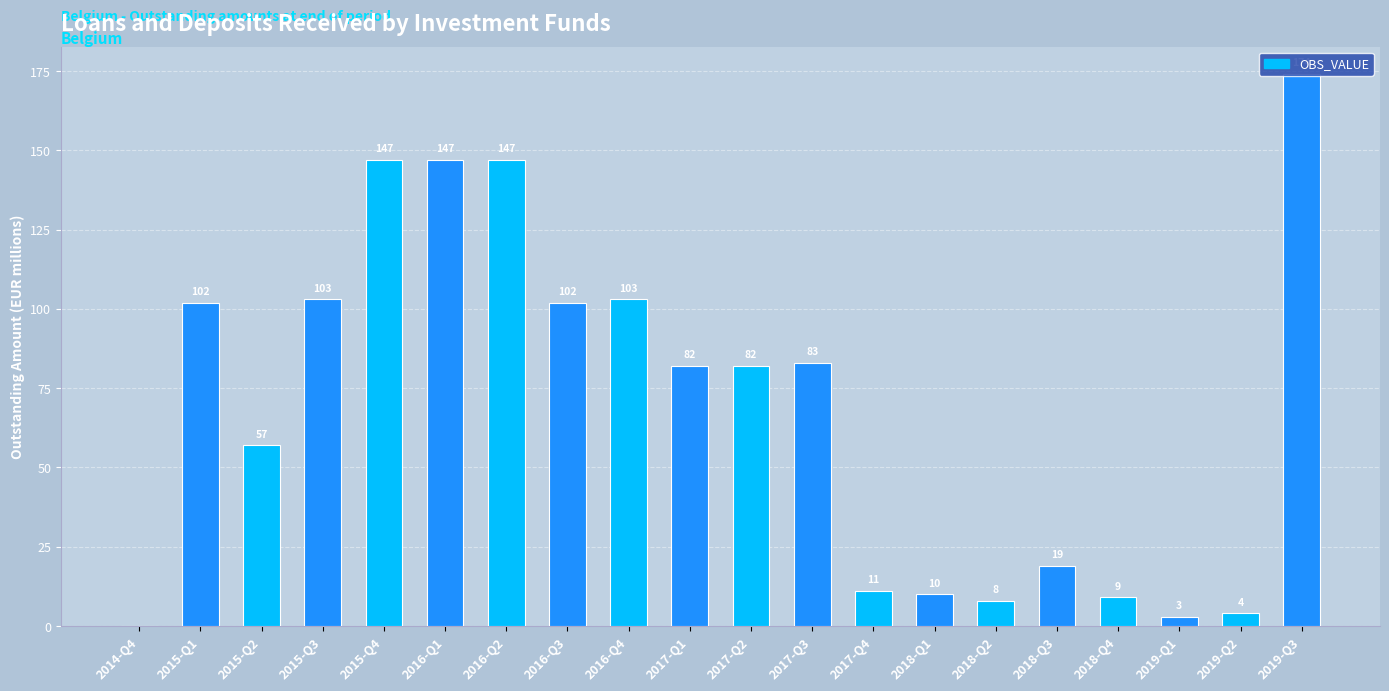

True or false: the data shows 251 at 2015-Q4.

False